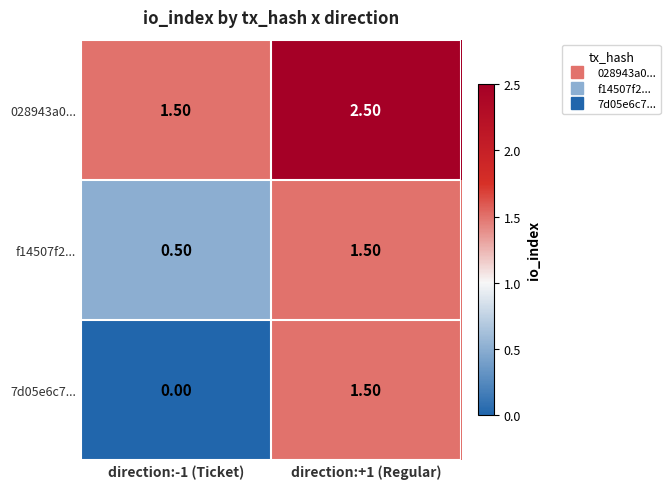

What is the spread (max minus min) of values at direction:-1 (Ticket)?

1.5